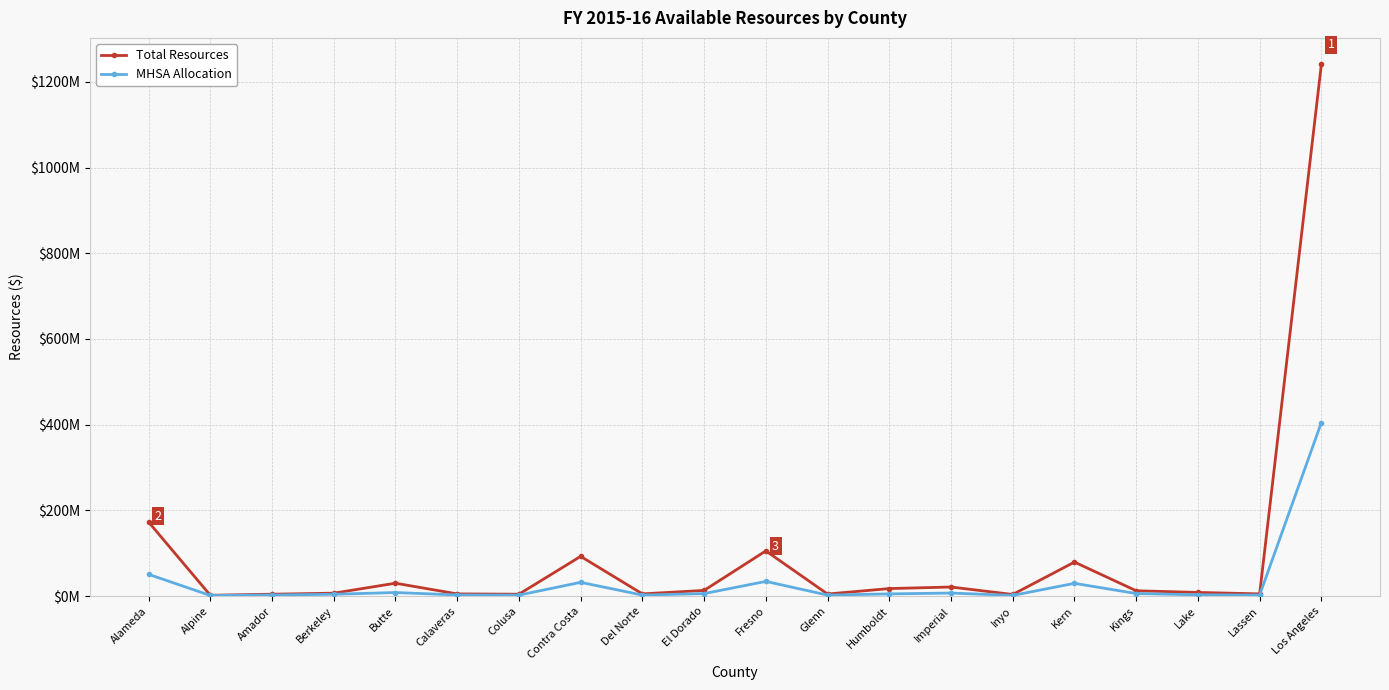

True or false: Total Resources has more than 0 points higher than both neighbors.

True